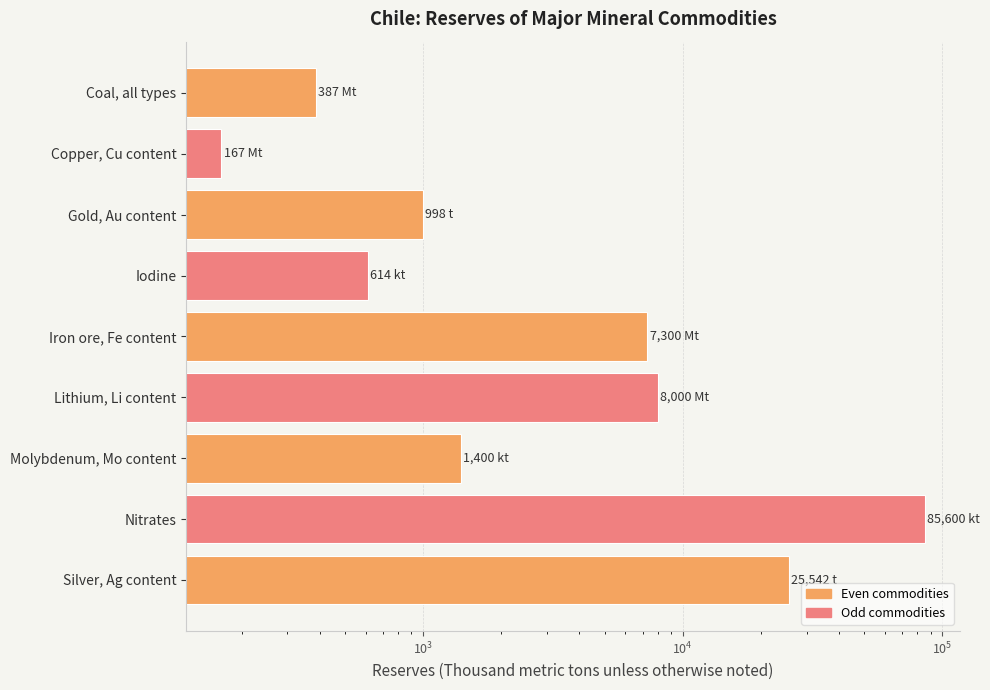

What is the greatest value displayed?

85600